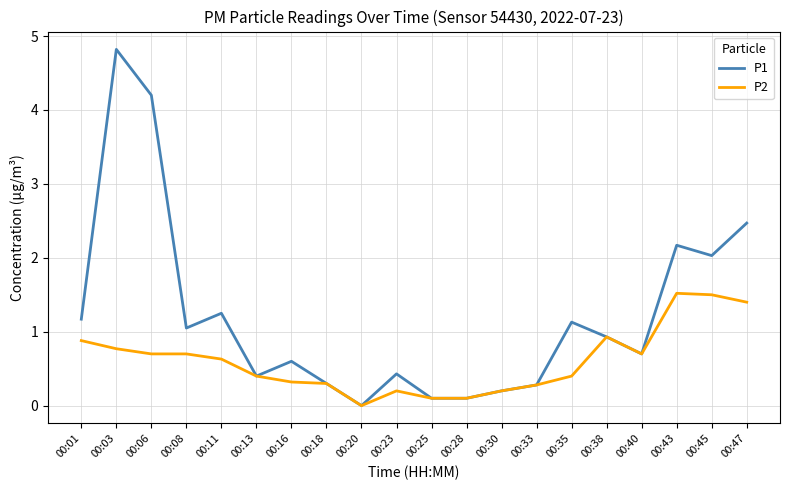

Which series has the largest range (max minus min)?

P1